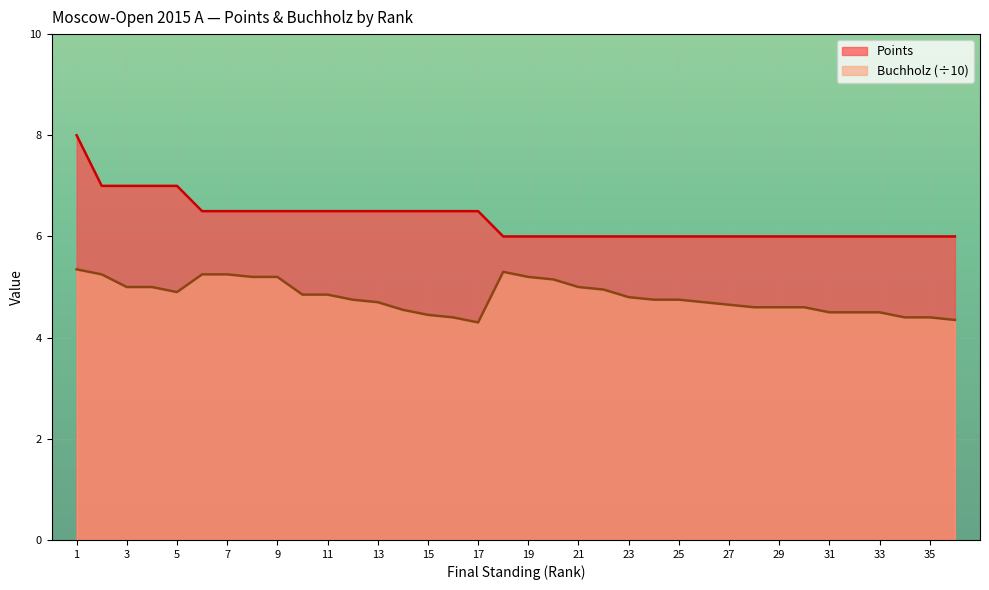

At which category does Buchholz reach its first local peak?

18